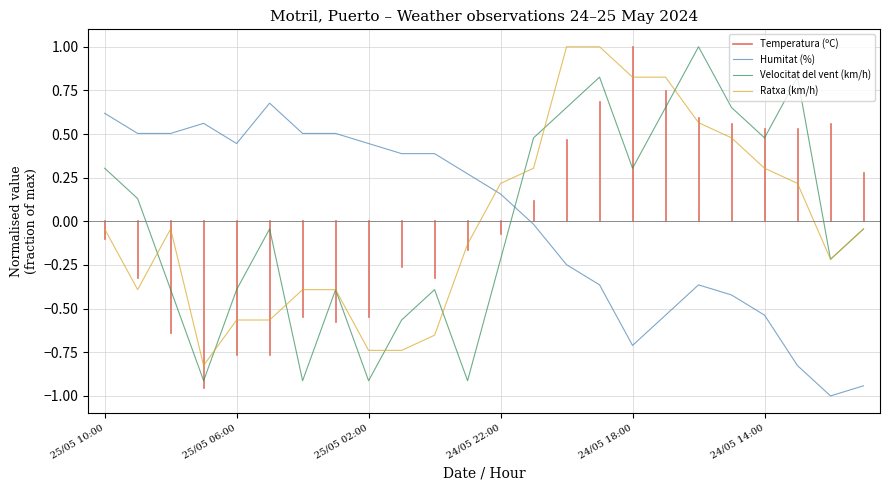

How many times do Velocitat del vent (km/h) and Humitat (%) cross each other?

1